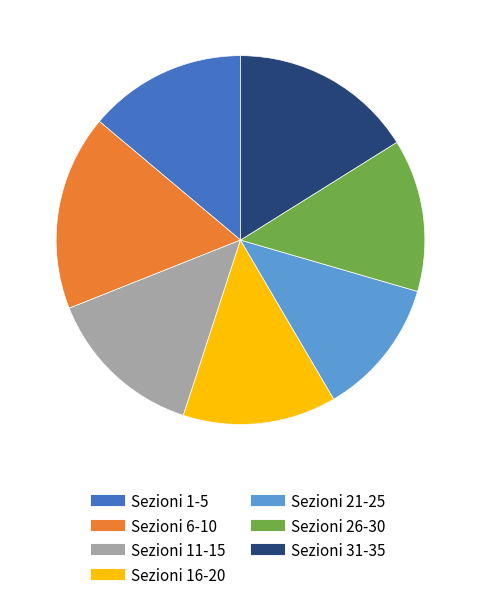

Does any single category account for the majority?

No